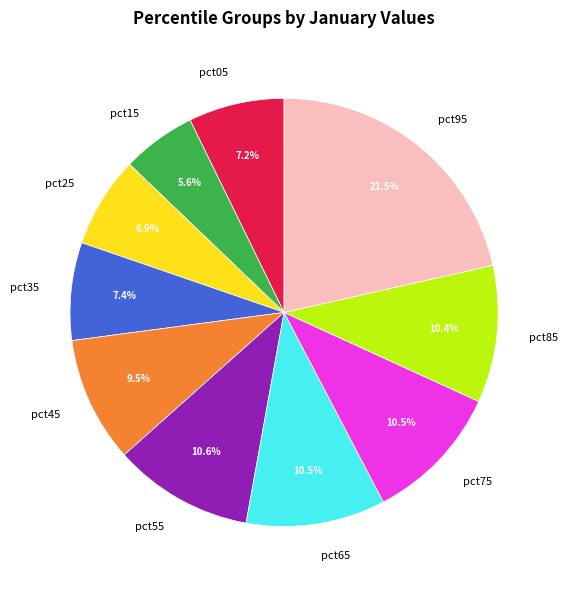

Is pct85 the majority of the pie?

No